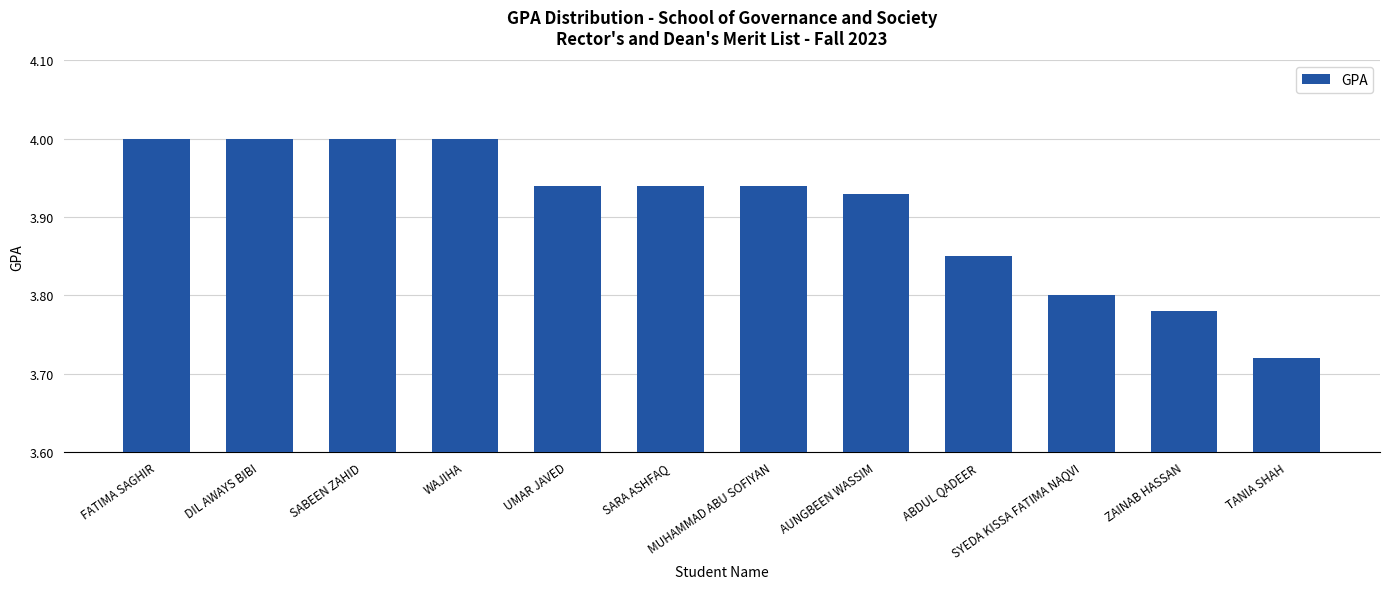

What is the sum of the values at FATIMA SAGHIR and SARA ASHFAQ?

7.9